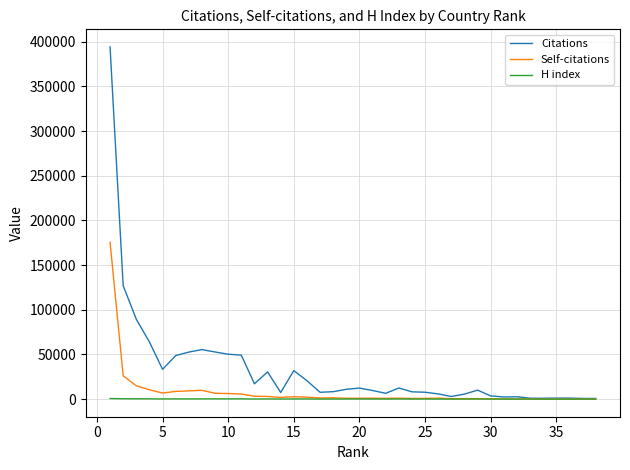

Which series has the largest total across all categories?

Citations